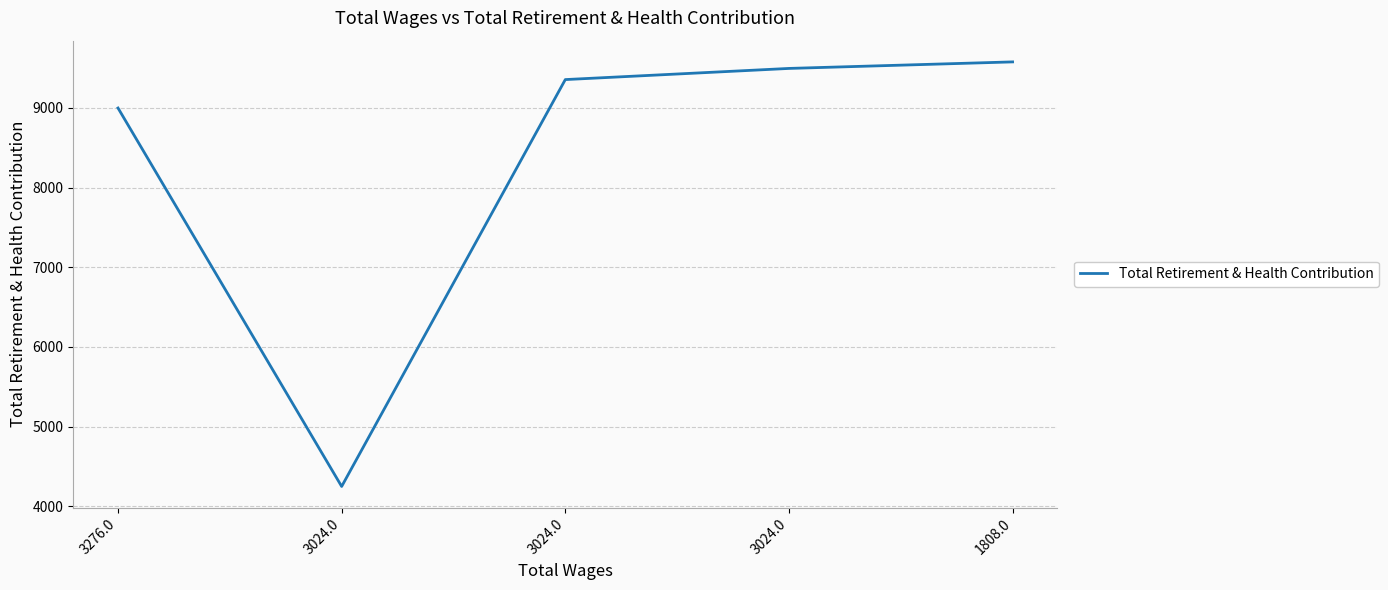

Rank the categories by value from highest to lowest.

1808.0, 3024.0, 3024.0, 3276.0, 3024.0